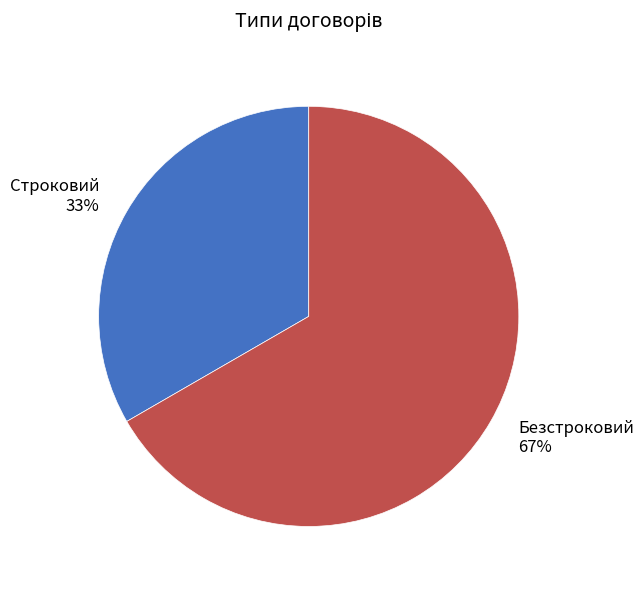

What is the ratio of the value at Строковий to the value at Безстроковий?

0.5